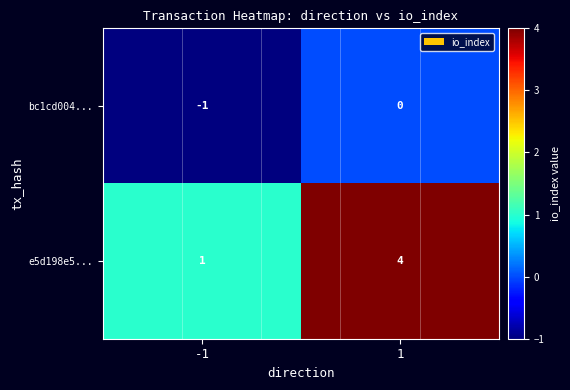

Rank the series by their maximum value, from lowest to highest.

bc1cd004..., e5d198e5...